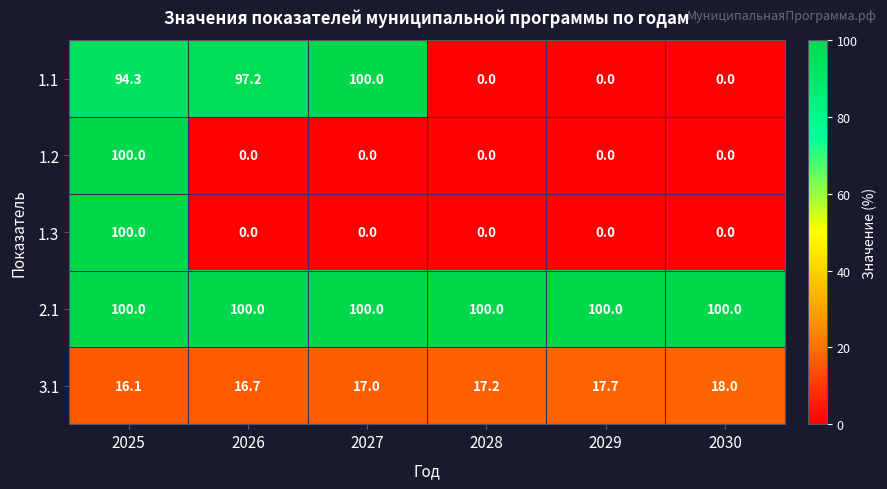

What is the difference between the 1.1 values at 2027 and 2030?

100.0